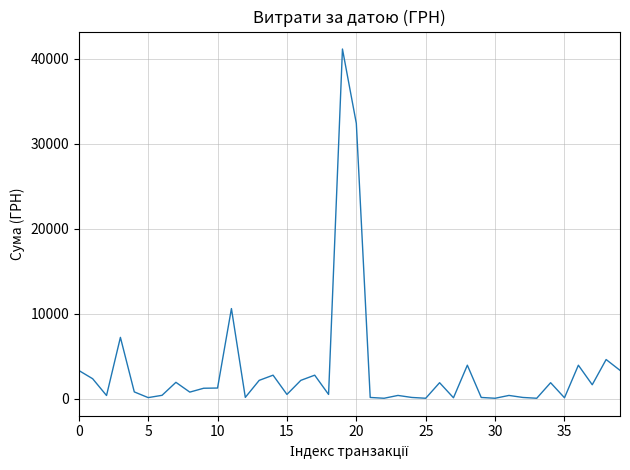

What is the maximum value shown in the chart?

41121.0